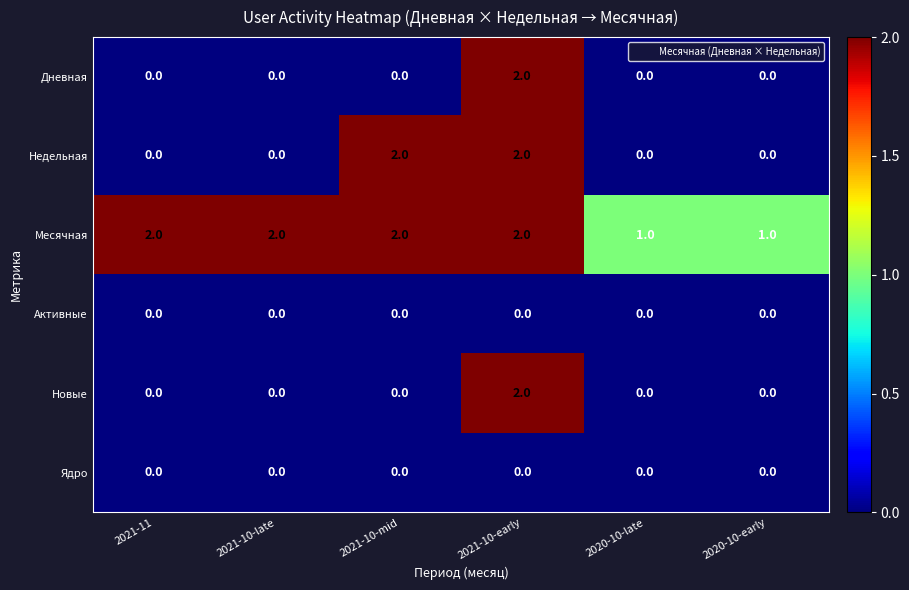

Which series changed the most between 2021-10-mid and 2020-10-late?

Недельная